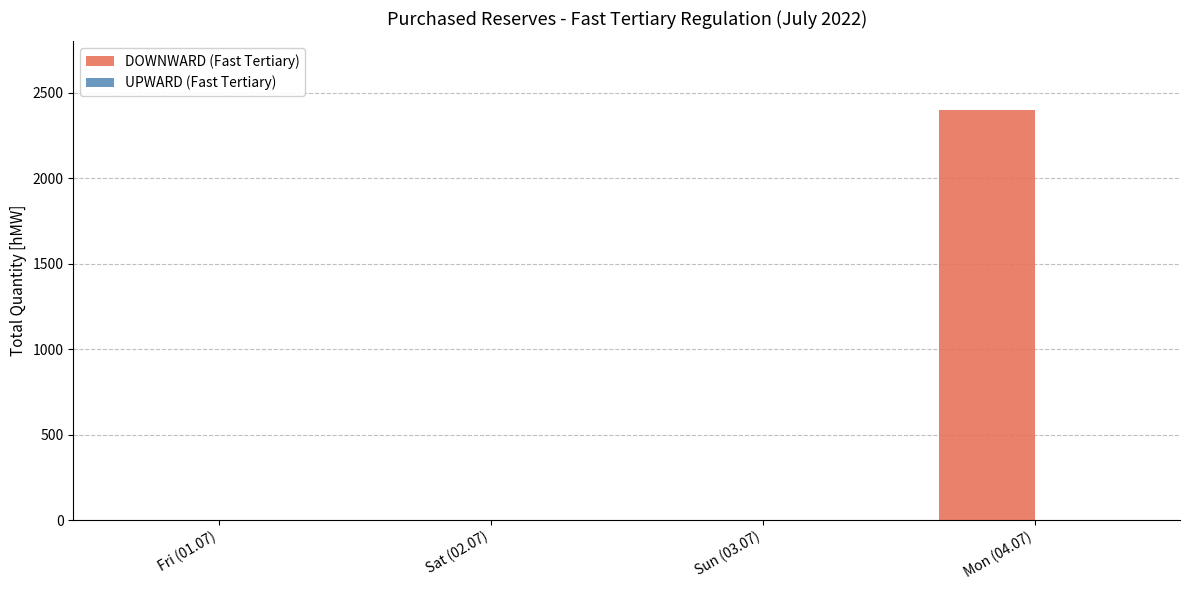

Which label corresponds to the largest value in the chart?

Mon (04.07)